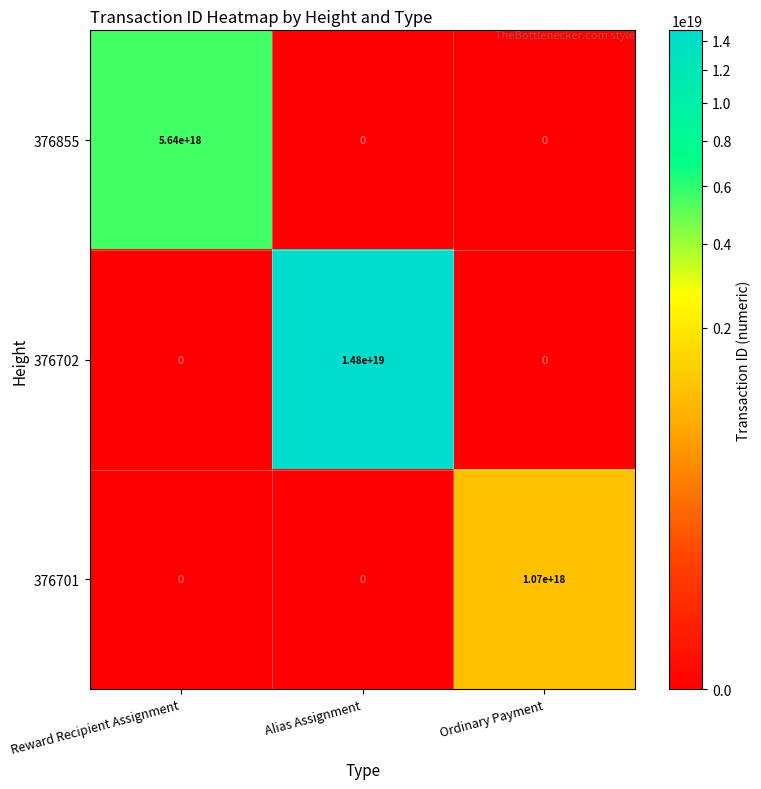

At which category is the sum across all series the highest?

Alias Assignment